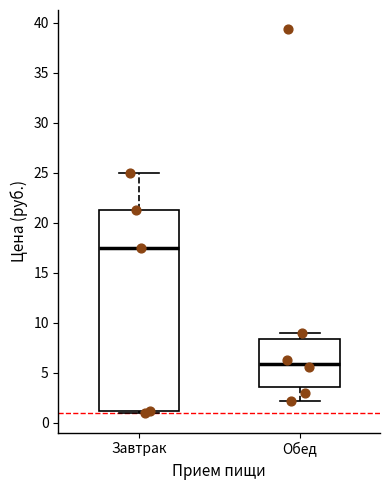

Where does the median line of the box for Завтрак sit on the y-axis? The values are not printed on the chart, so give them approximately, as read against the axis.

17.5